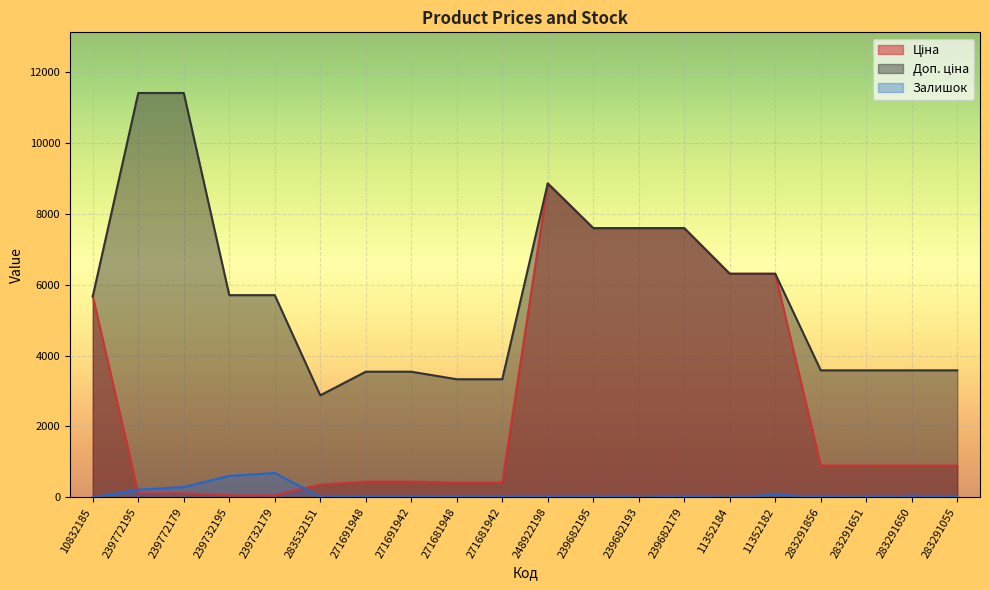

The value of Ціна at 283291651 is 895.9. True or false?

True